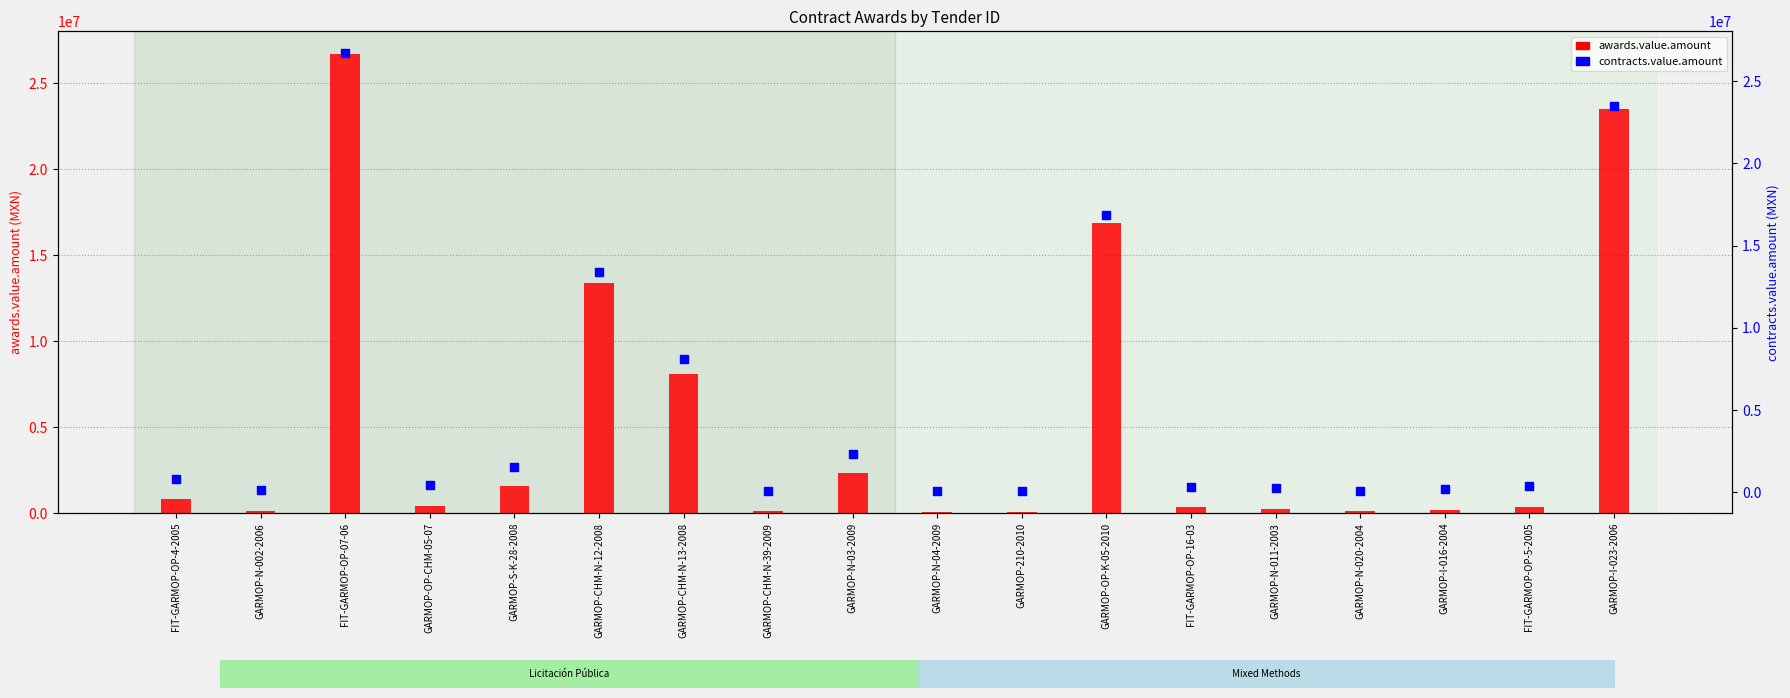

Which series contains the highest Y value?

awards.value.amount